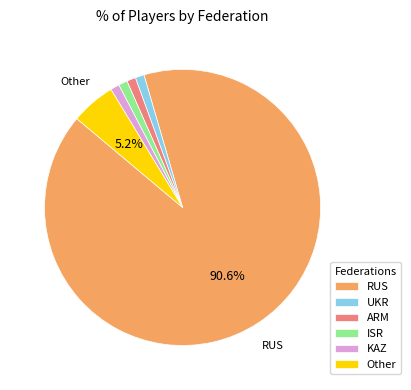

Does KAZ account for over 50% of the chart?

No